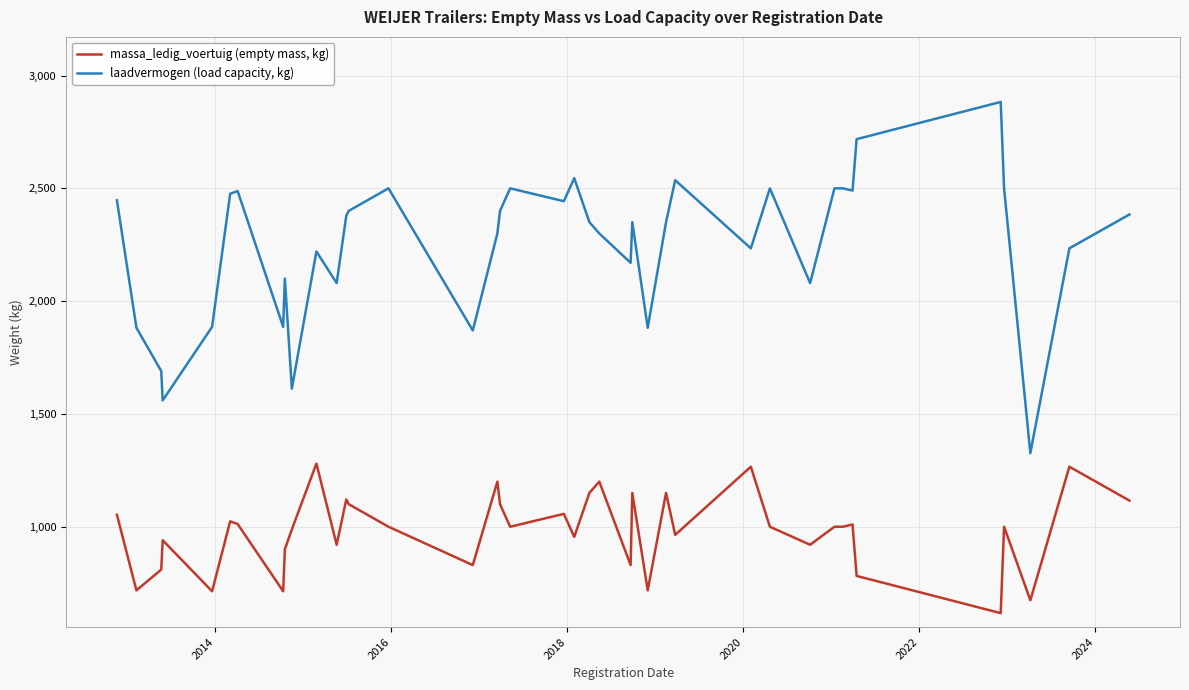

What are all the series names shown in the legend?

massa_ledig_voertuig (empty mass, kg), laadvermogen (load capacity, kg)